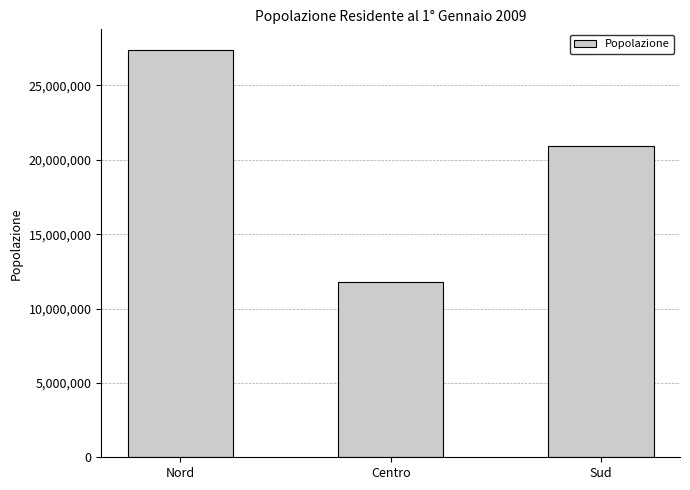

The value at Nord is 45358002. True or false?

False